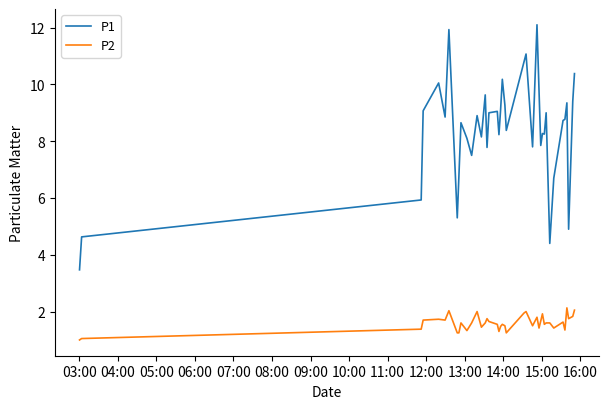

What is the minimum value for P1?

3.5